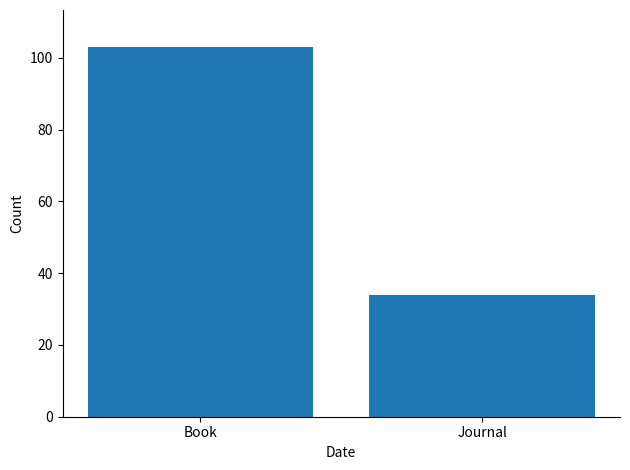

The value at Book is 46. True or false?

False